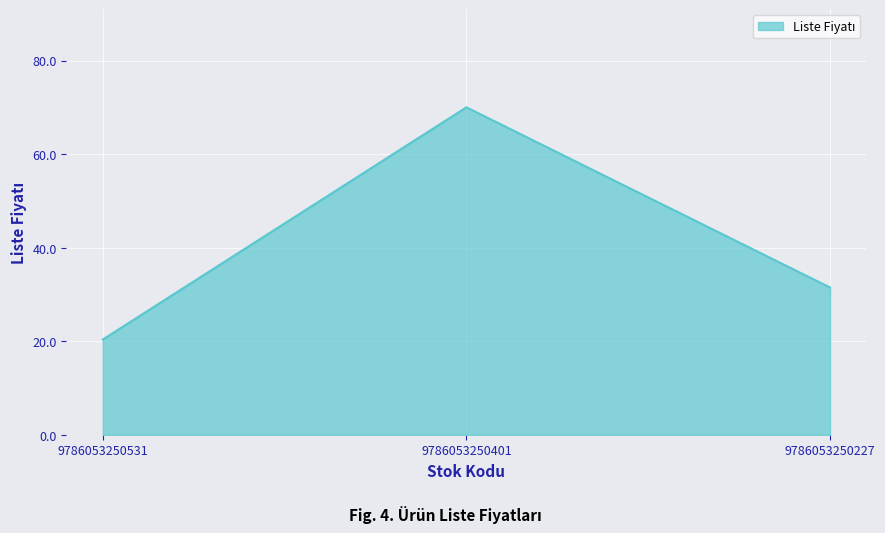

Where does the data first go above 31?

9786053250401